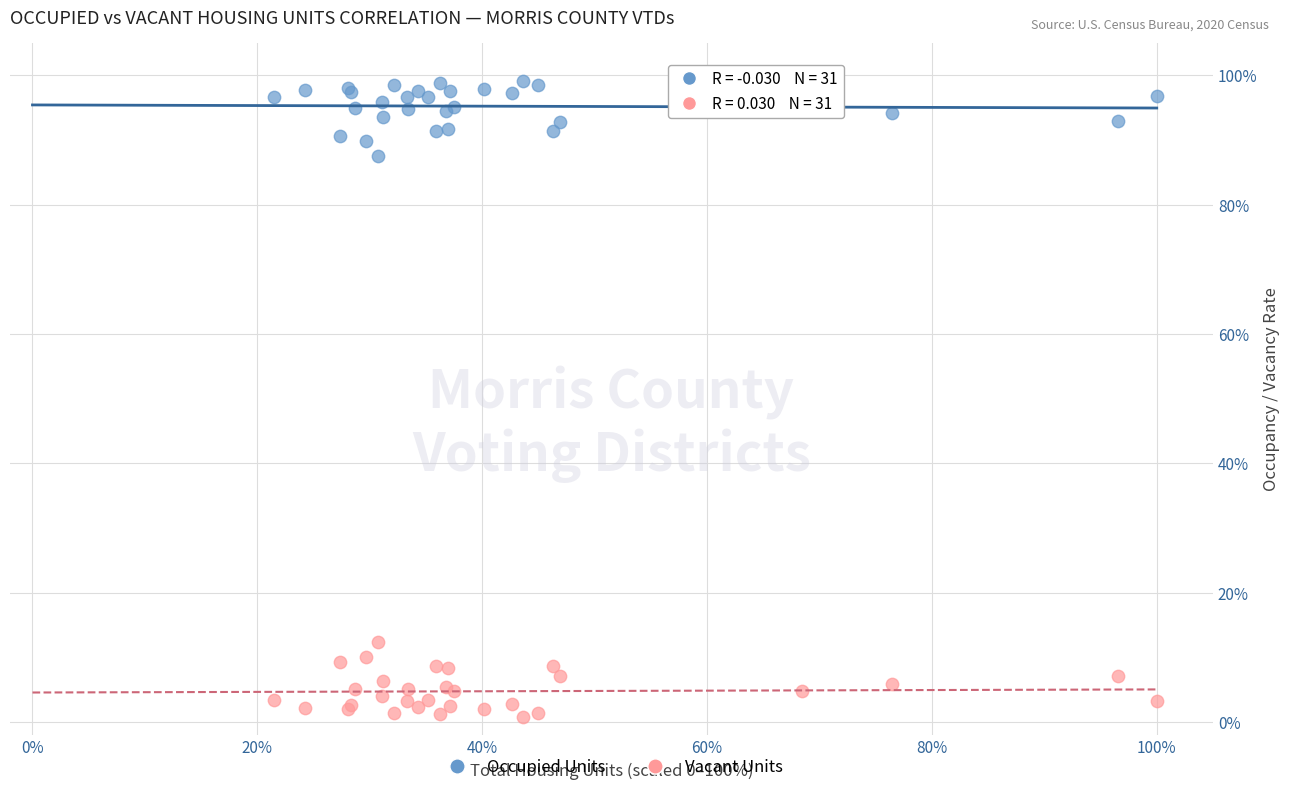

Which series reaches the minimum Y coordinate?

Vacant Units